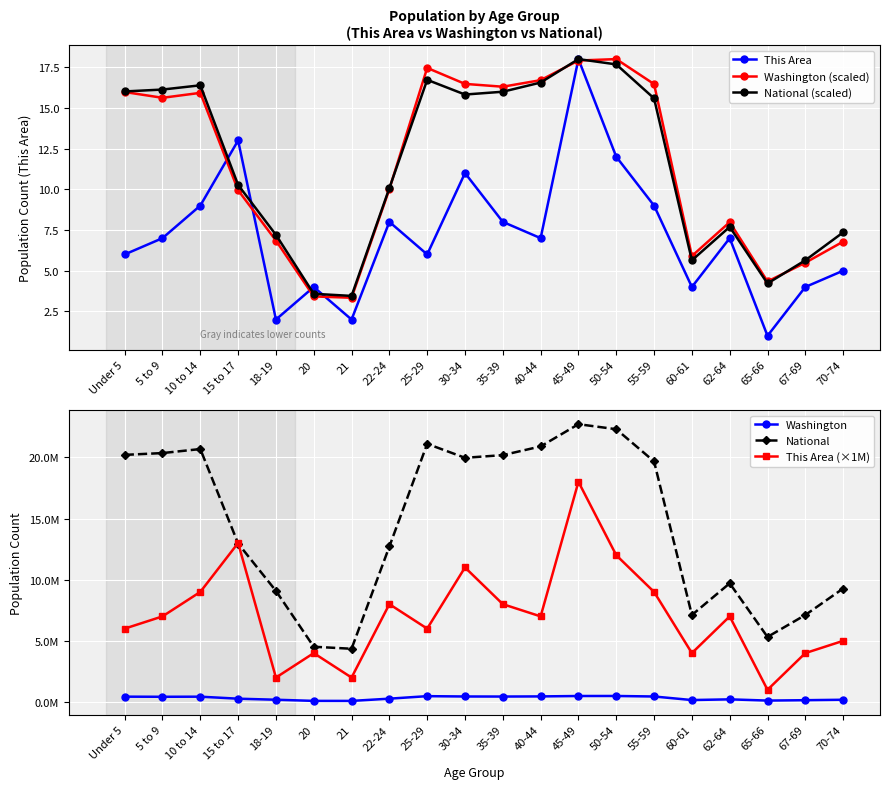

How many values in the This Area series are below 7?

9